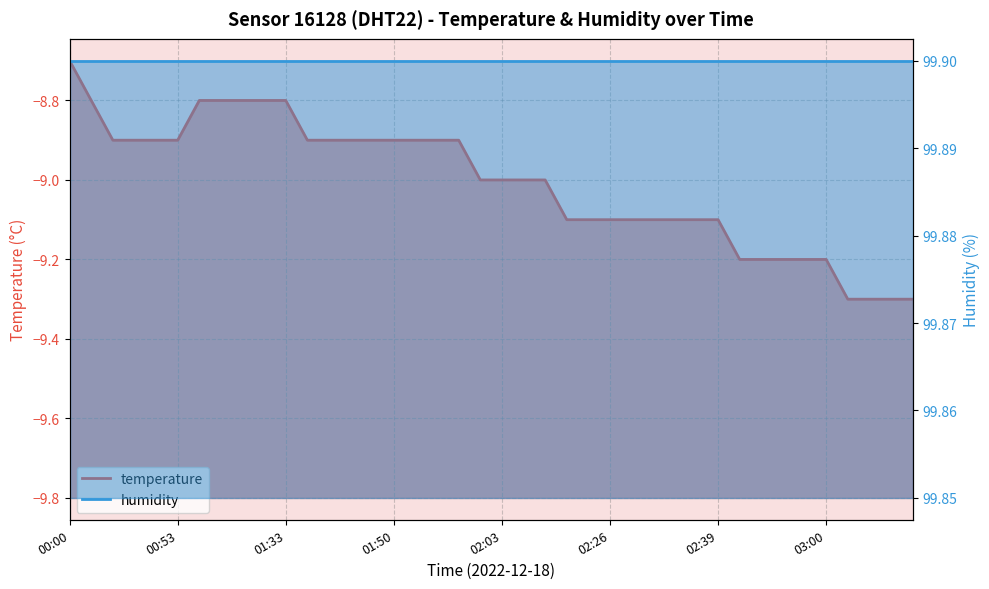

What position from the right is 01:53?

24